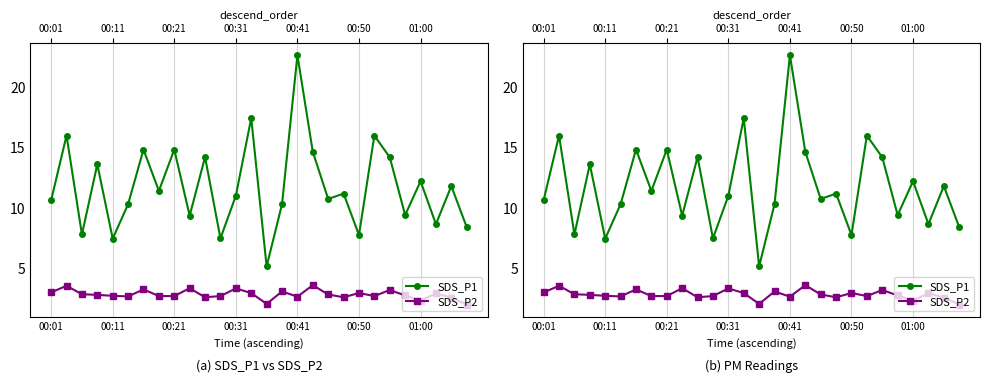

What is the difference between the second highest and minimum values in the SDS_P2 series?

1.5